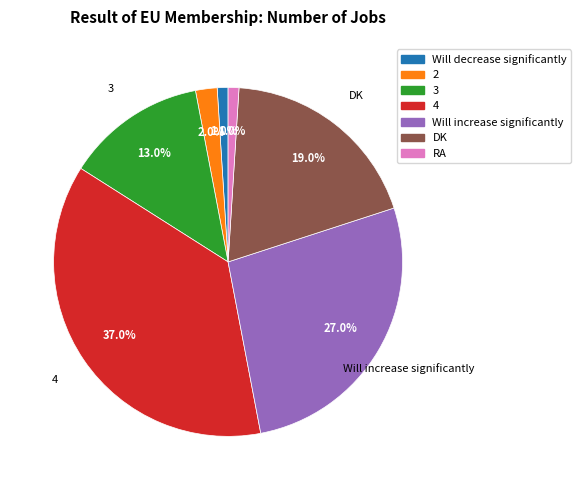

How many segments does this pie chart have?

7